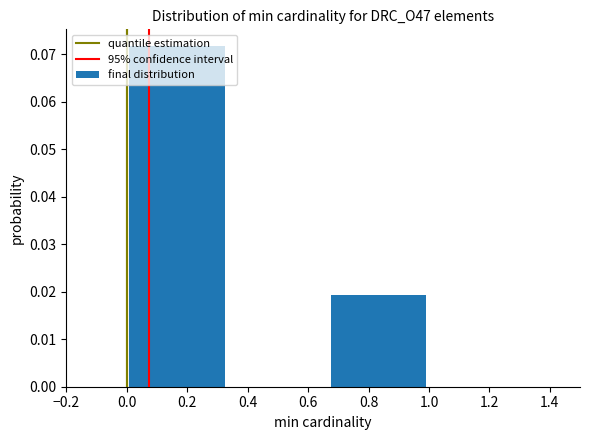

What is the height of the bar covering 0.00 to 0.34 on the x-axis? Neither the bar edges nor the heights are printed on the chart, so give them approximately, as read against the axes.

0.072